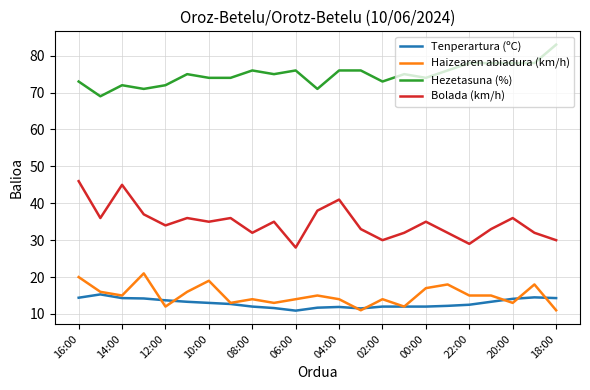

Which series has the largest total across all categories?

Hezetasuna (%)